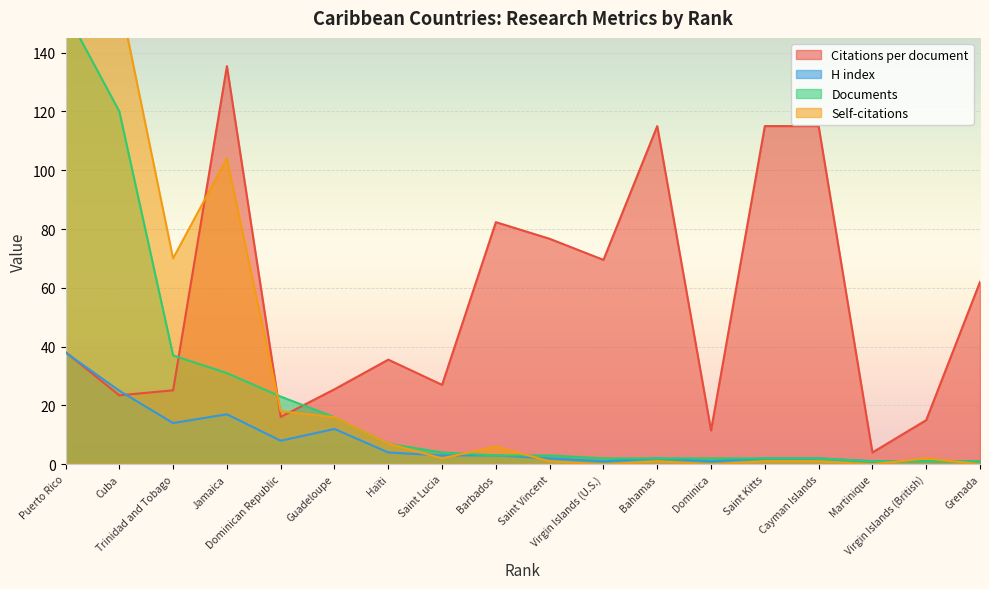

What is the label of the 13th point from the left?

Dominica